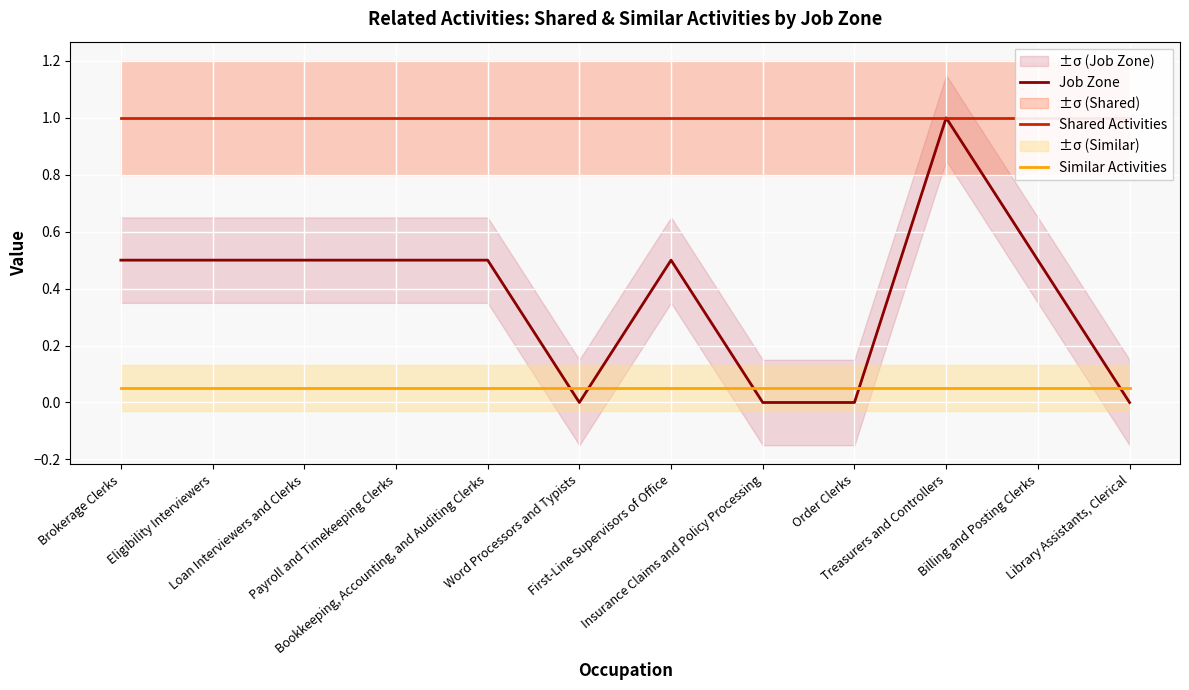

Which series has the largest total across all categories?

Shared Activities